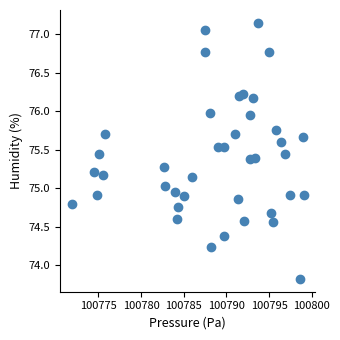

What is the range of X values (max minus min)?

27.1